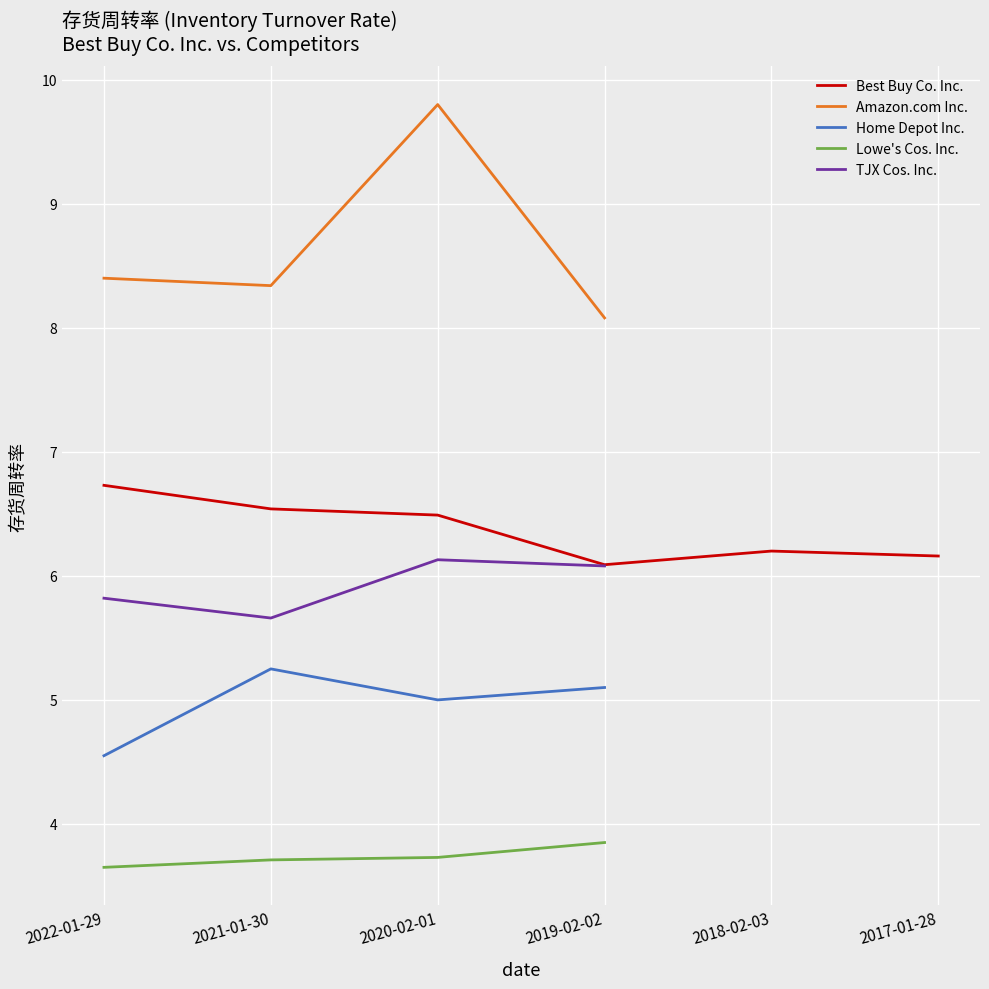

What is the sum of all Amazon.com Inc. values?

34.6